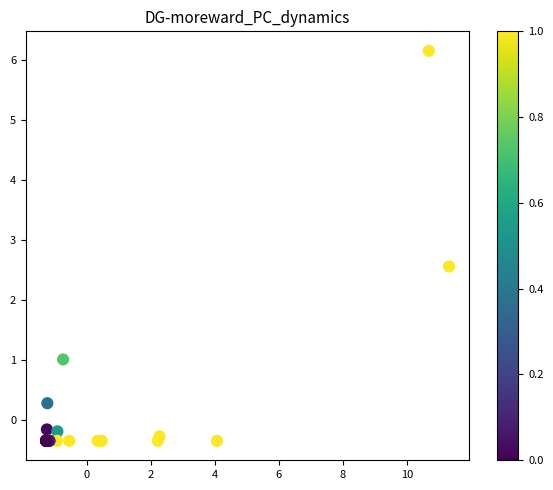

What Y value in the scatter plot is closest to 2?

2.6